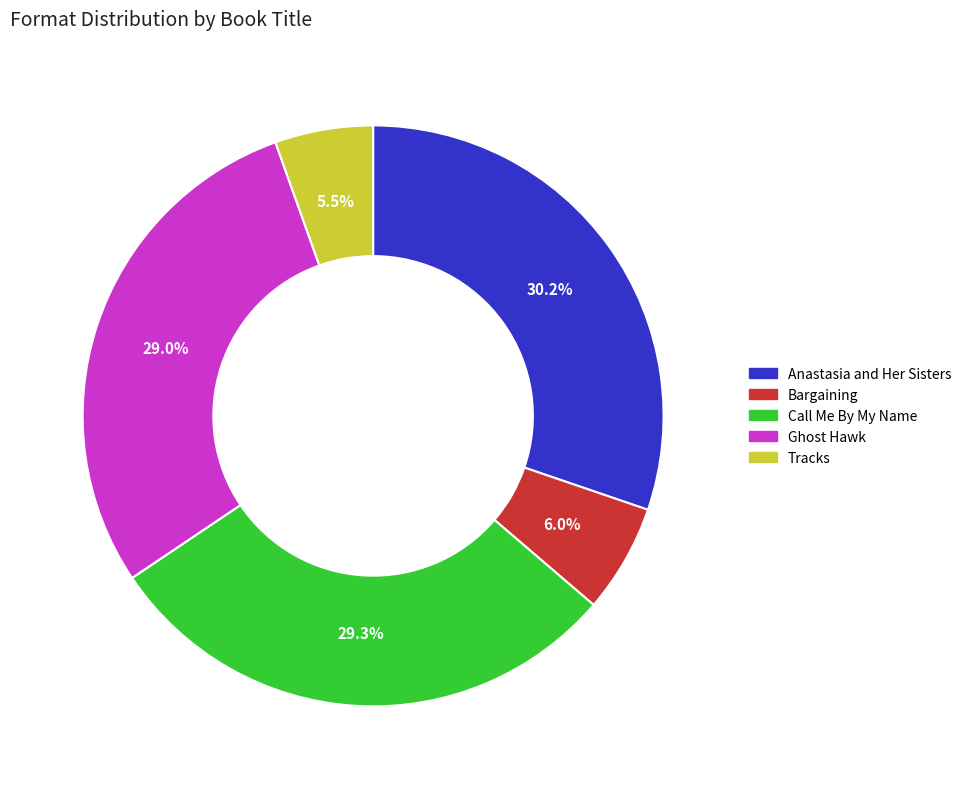

To the nearest percent, what is the combined percentage of Anastasia and Her Sisters and Bargaining?

36%